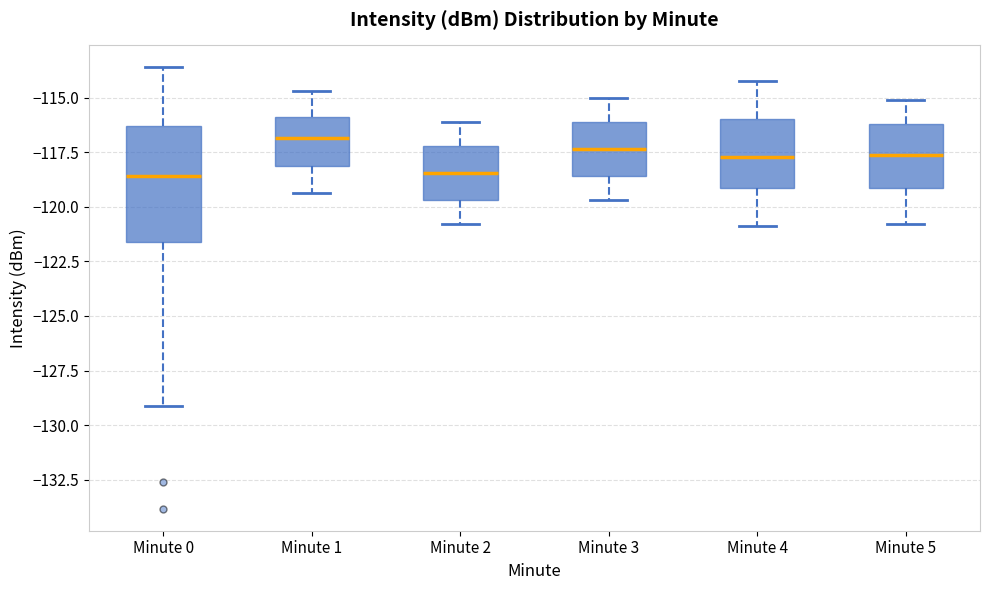

Where does the lower whisker of the box for Minute 1 end on the y-axis? The values are not printed on the chart, so give them approximately, as read against the axis.

-119.5